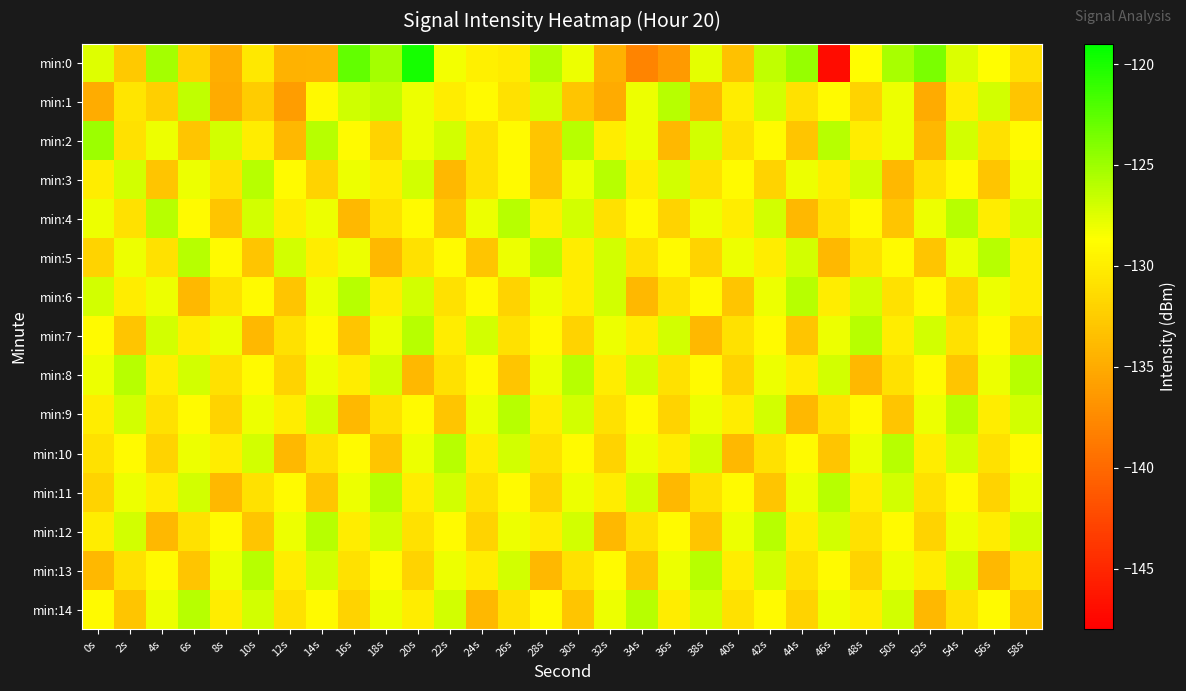

What is the smallest value displayed?

-147.0